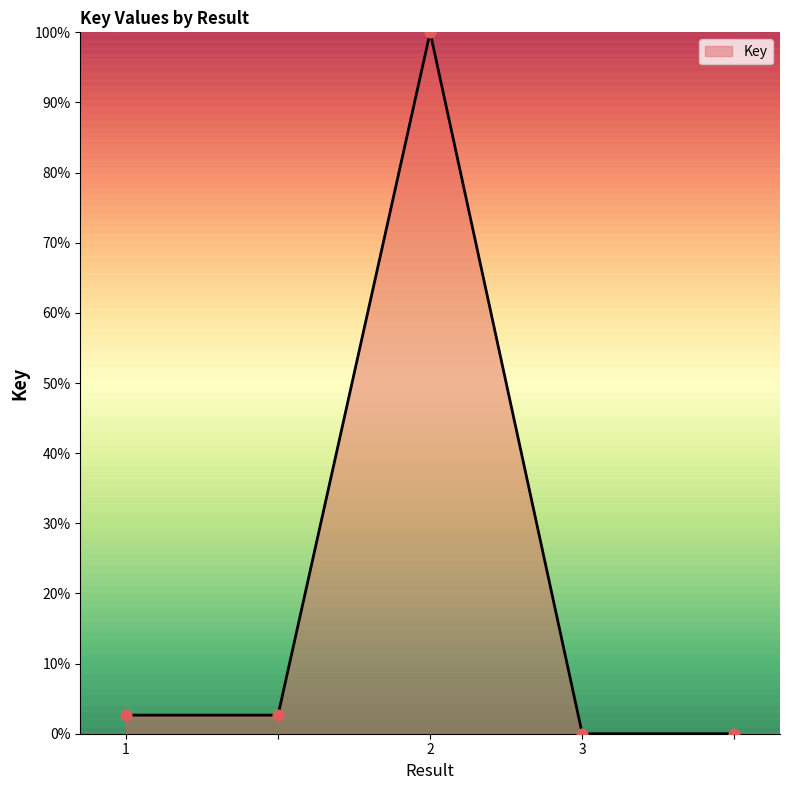

What is the difference between the second highest and second lowest values?

2.7